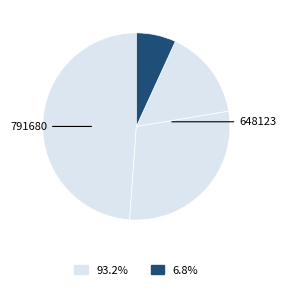

Count the number of slices in the pie.

4